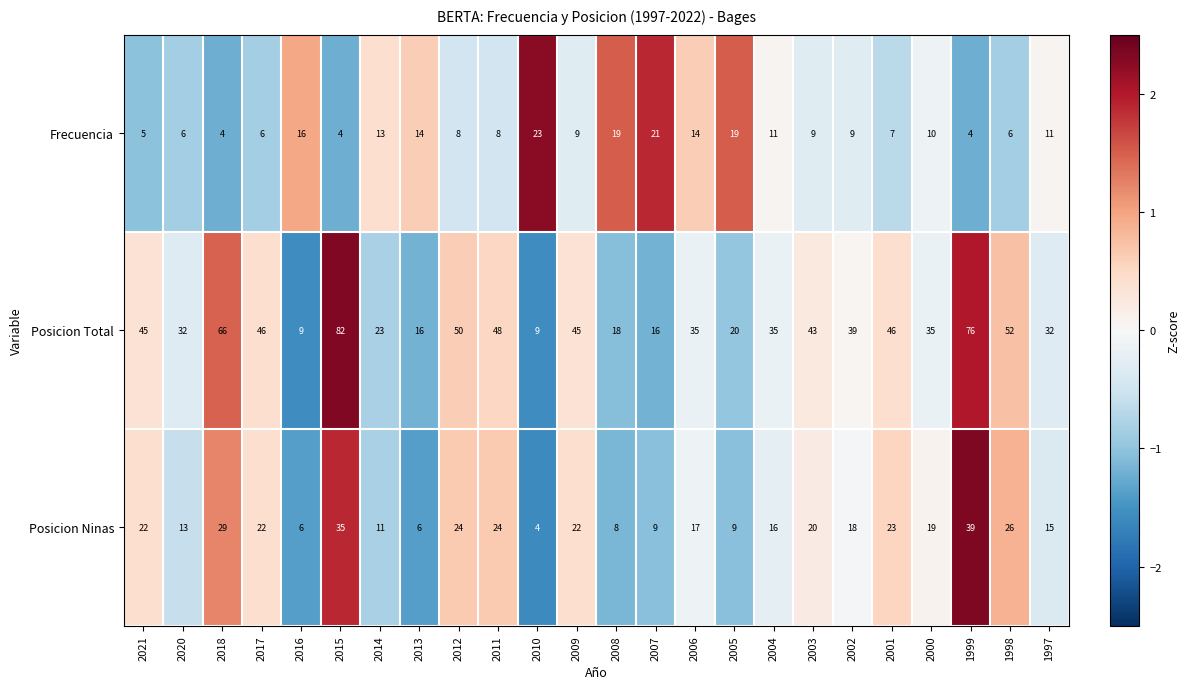

The Posicion Total series shows 45 at 2021. True or false?

True